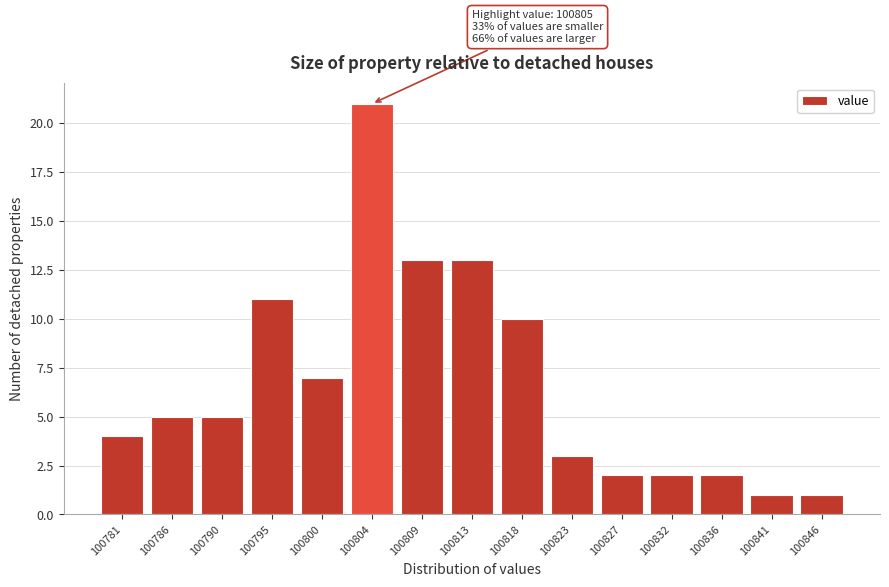

Reading left to right, what are all the values shown in this chart?

100781=4	100786=5	100790=5	100795=11	100800=7	100804=21	100809=13	100813=13	100818=10	100823=3	100827=2	100832=2	100836=2	100841=1	100846=1